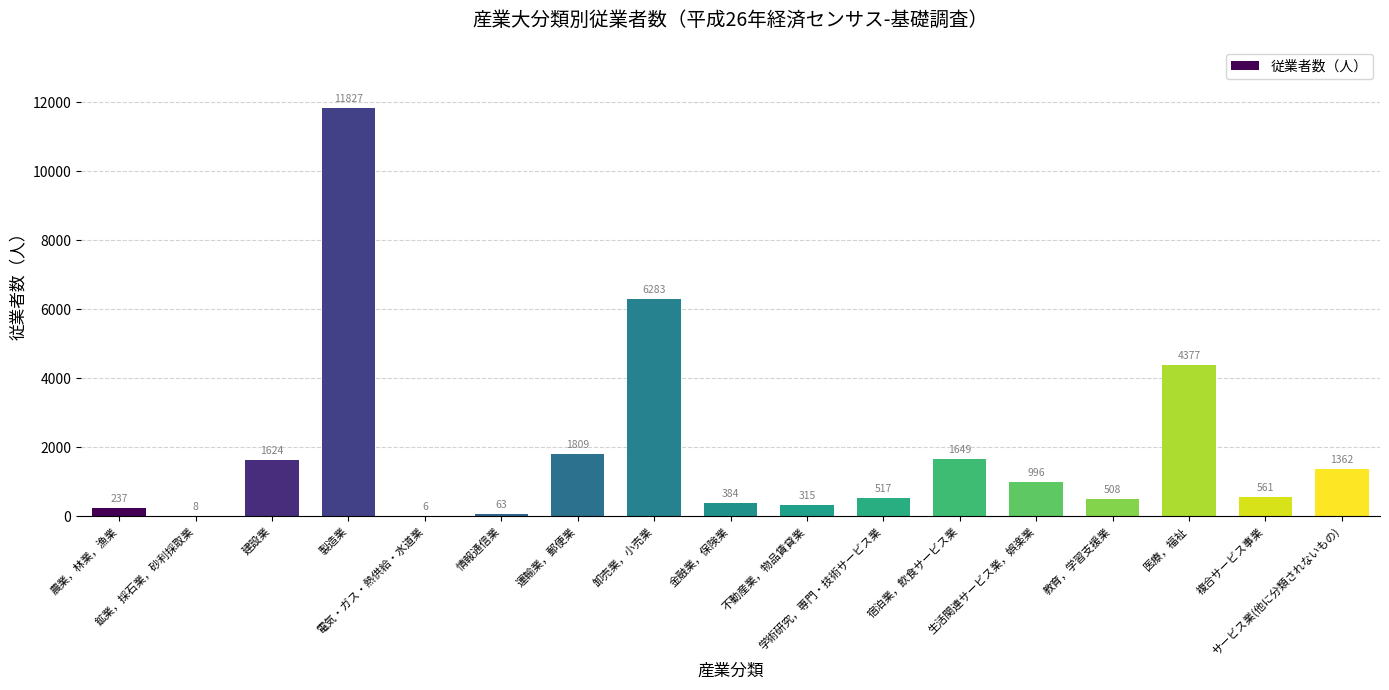

How many data points does each series have?

17